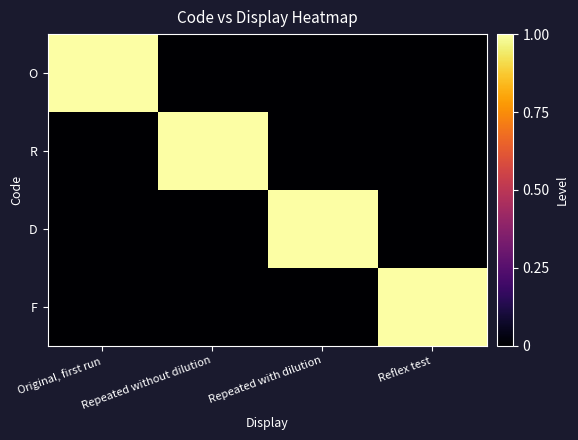

Reading left to right, list all the values displayed in this chart.

O: Original, first run=1	Repeated without dilution=0	Repeated with dilution=0	Reflex test=0
R: Original, first run=0	Repeated without dilution=1	Repeated with dilution=0	Reflex test=0
D: Original, first run=0	Repeated without dilution=0	Repeated with dilution=1	Reflex test=0
F: Original, first run=0	Repeated without dilution=0	Repeated with dilution=0	Reflex test=1